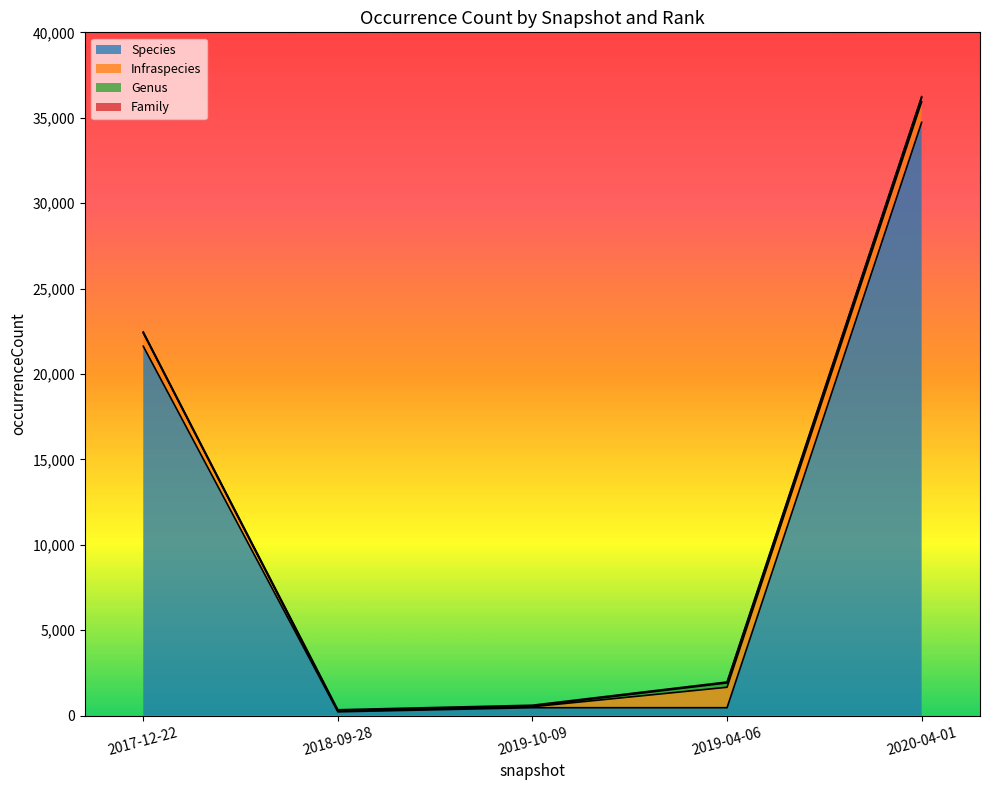

The value of Family at 2019-04-06 is 56. True or false?

True